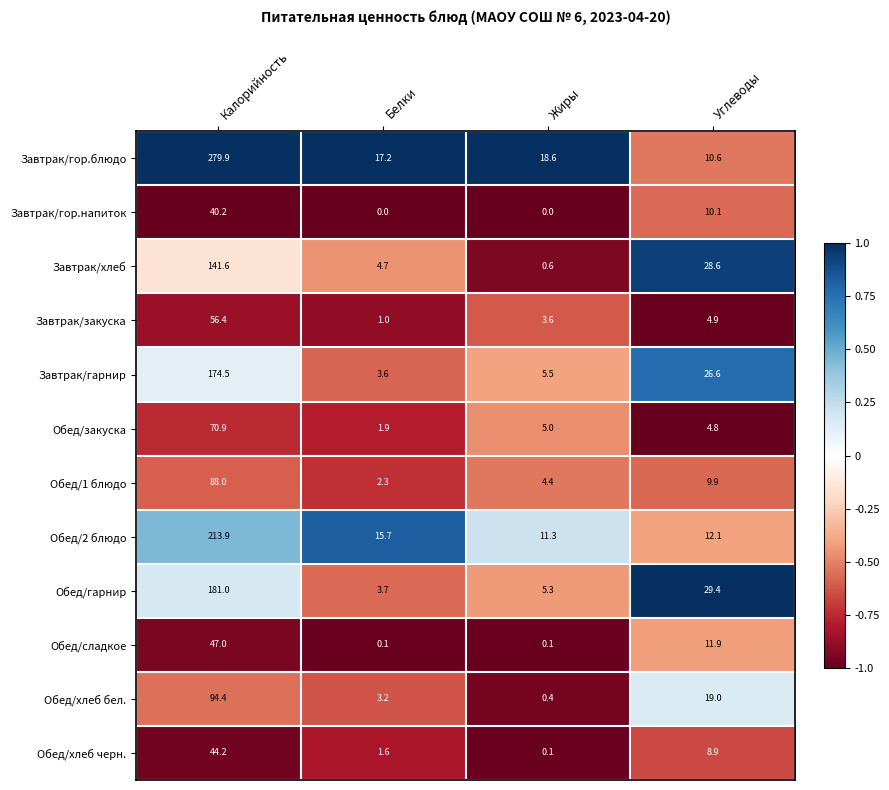

What is the approximate value of Завтрак/гор.напиток at Калорийность?

40.2